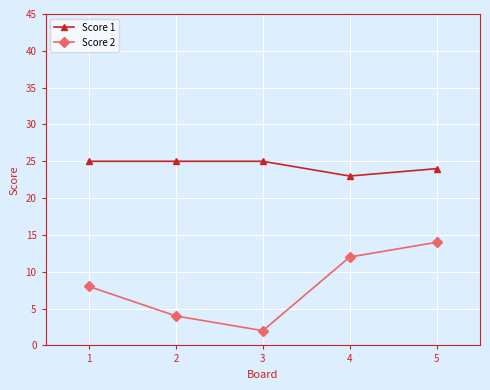

How many lines are shown in the chart?

2